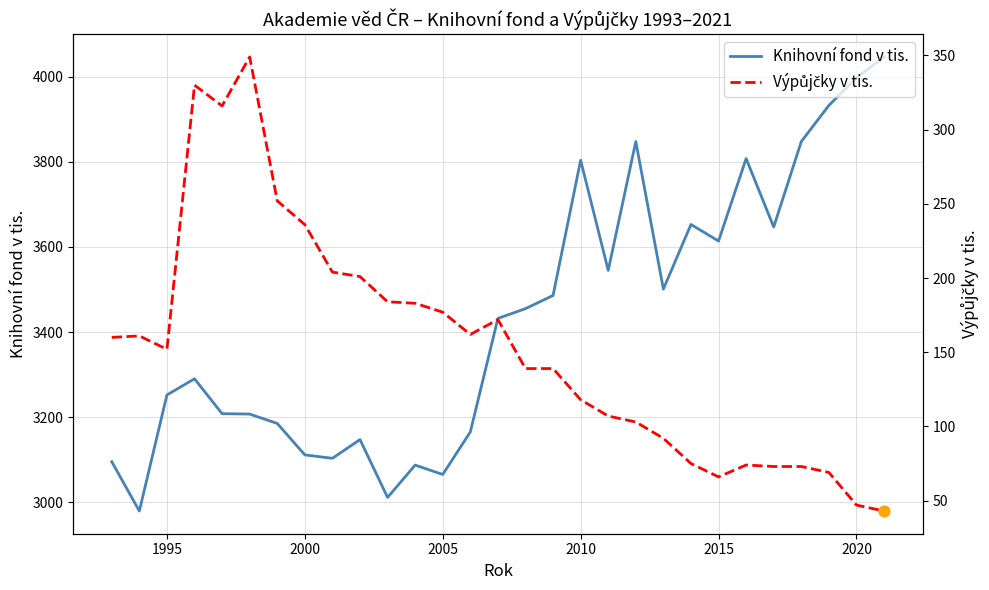

Which series contains the highest Y value?

Knihovní fond v tis.